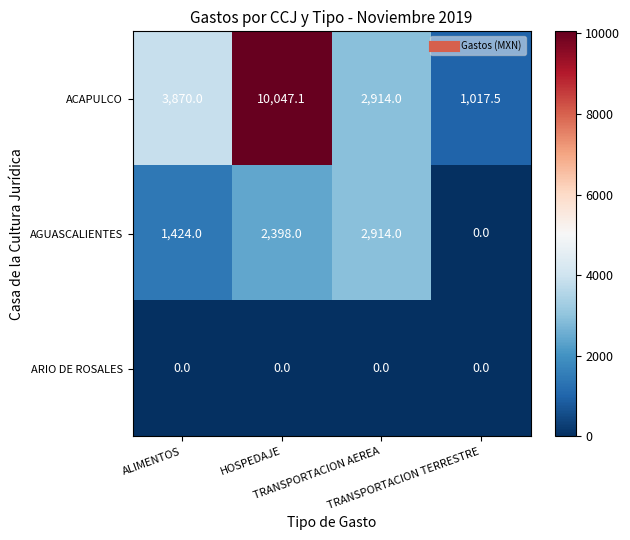

What is the difference between the maximum and minimum values in the AGUASCALIENTES series?

2914.0